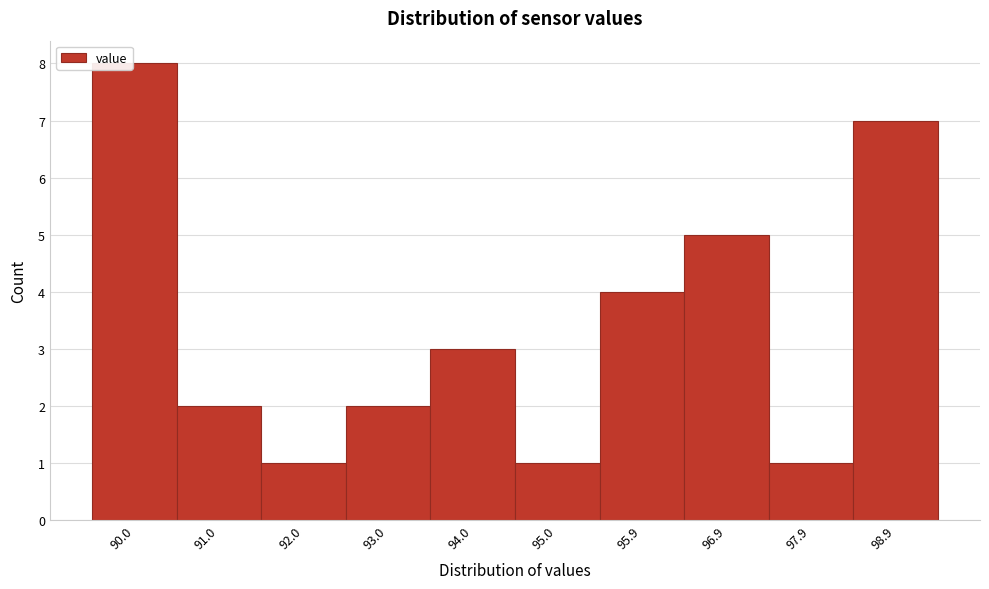

Reading left to right, what are all the values shown in this chart?

90.0=8	91.0=2	92.0=1	93.0=2	94.0=3	95.0=1	95.9=4	96.9=5	97.9=1	98.9=7